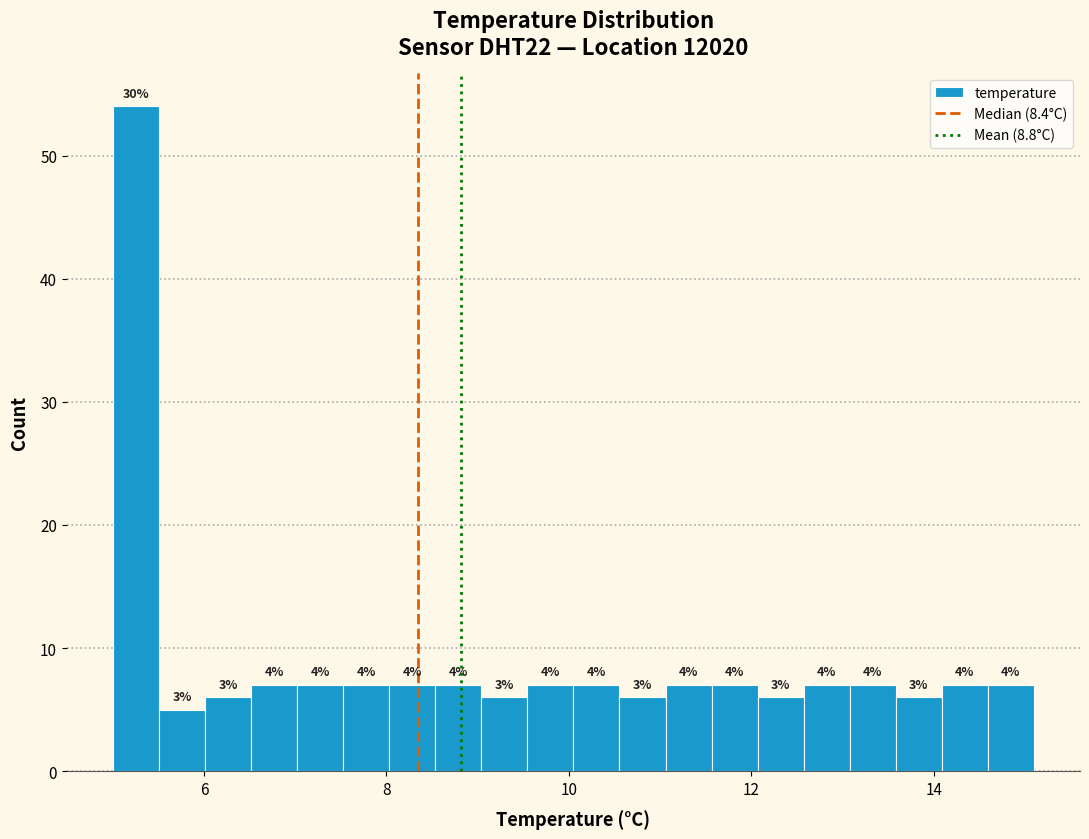

Around what value on the x-axis is the tallest bar? Give the approximate position of its centre, as read against the axis.

5.2